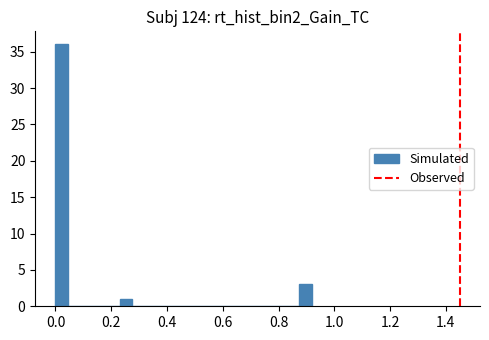

Around what value on the x-axis is the tallest bar? Give the approximate position of its centre, as read against the axis.

0.02